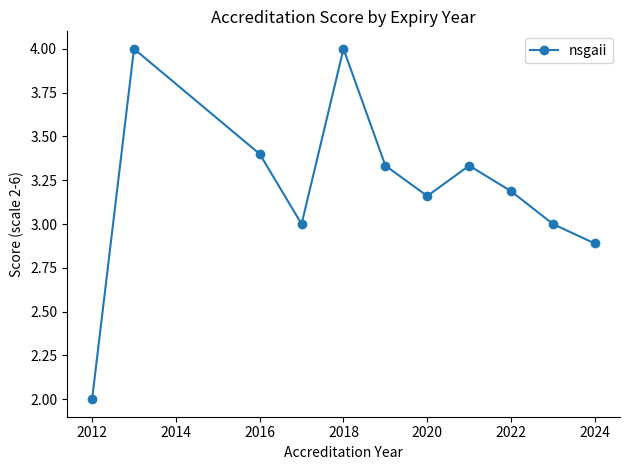

What is the value of the 1st point from the left?

2.0